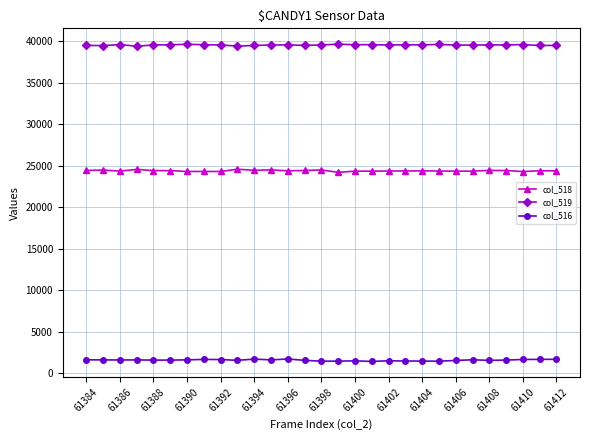

What is the value of the col_516 point at the 7th from the left?

1594